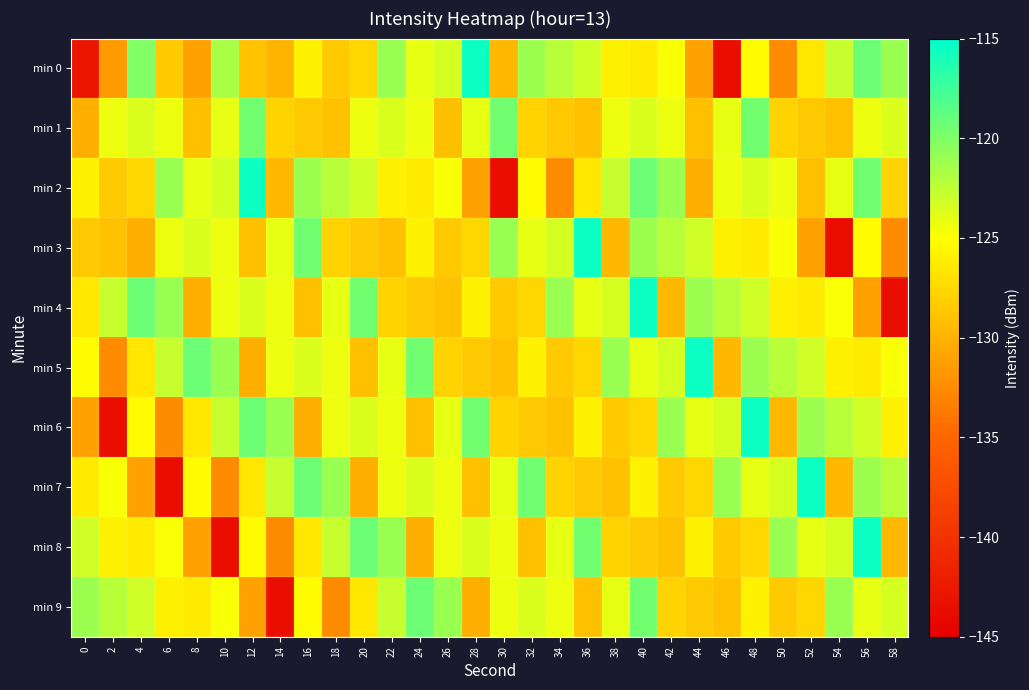

Between 34 and 48, which is larger?

34